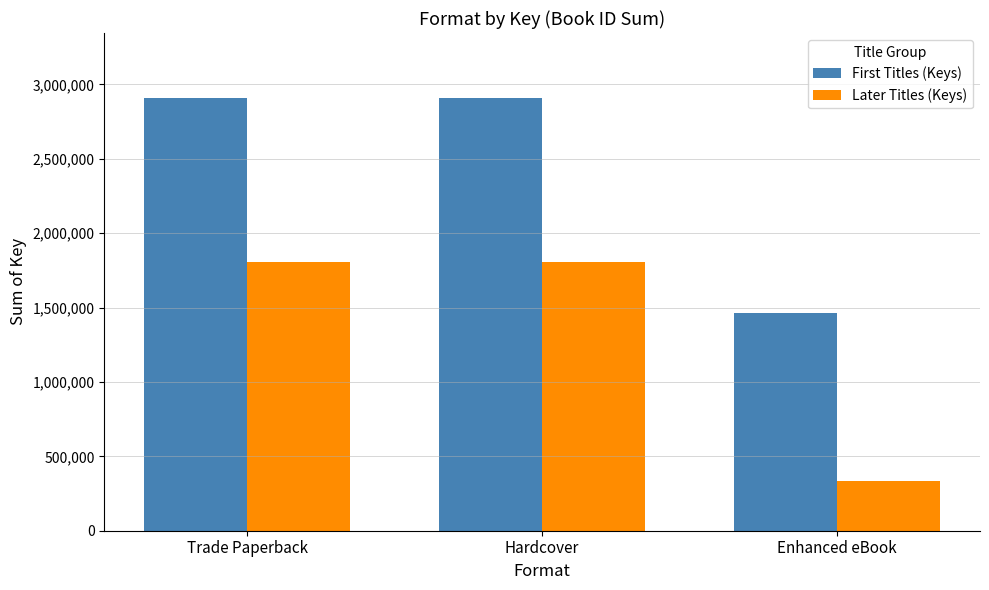

The Later Titles (Keys) series shows 3141519 at Hardcover. True or false?

False